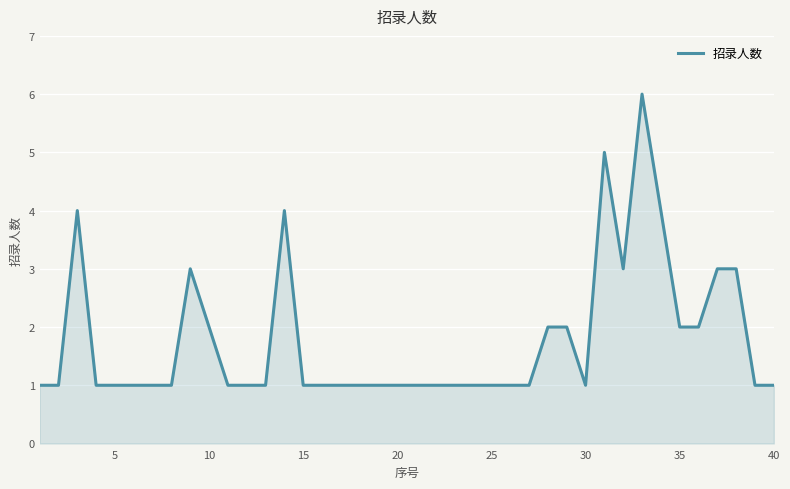

What is the greatest value displayed?

6